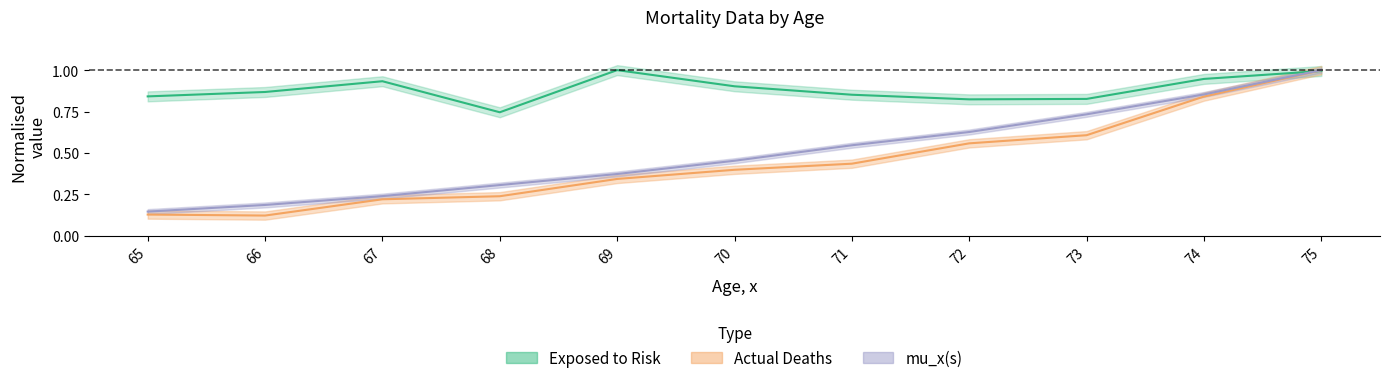

What are all the series names shown in the legend?

Exposed to Risk, Actual Deaths, mu_x(s)